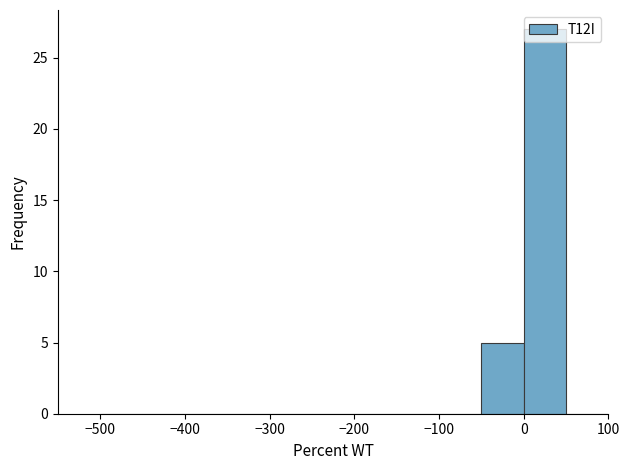

How tall is the bar that spans -50 to 0 on the x-axis? The values are not printed on the chart, so give them approximately, as read against the axis.

5